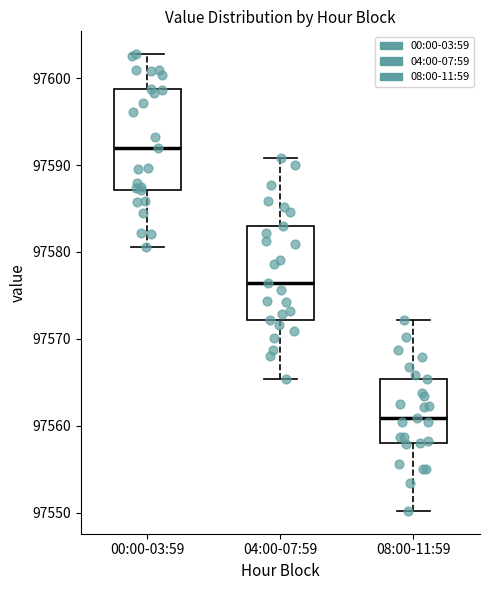

Reading left to right, transcribe this box plot: for each box, give where its median line is, the range the box spans, and where its two whiskers end, as read against the y-axis. The values are not printed on the chart, so give them approximately, as read against the axis.

00:00-03:59: median 97592, box 97587 to 97599, whiskers 97581 to 97603
04:00-07:59: median 97576, box 97572 to 97583, whiskers 97565 to 97591
08:00-11:59: median 97561, box 97558 to 97565, whiskers 97550 to 97572